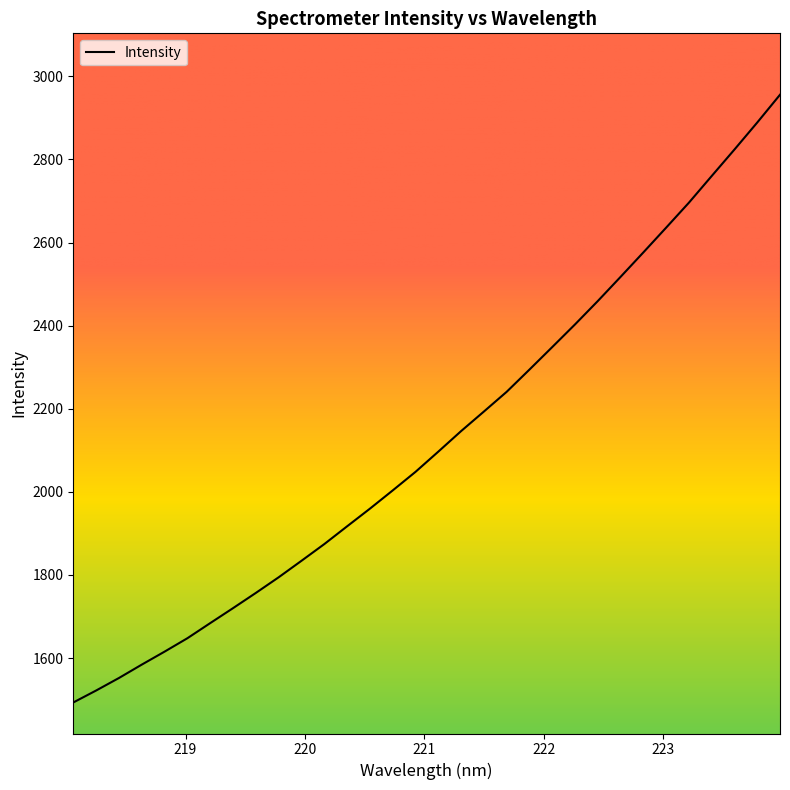

What is the greatest value displayed?

2955.7